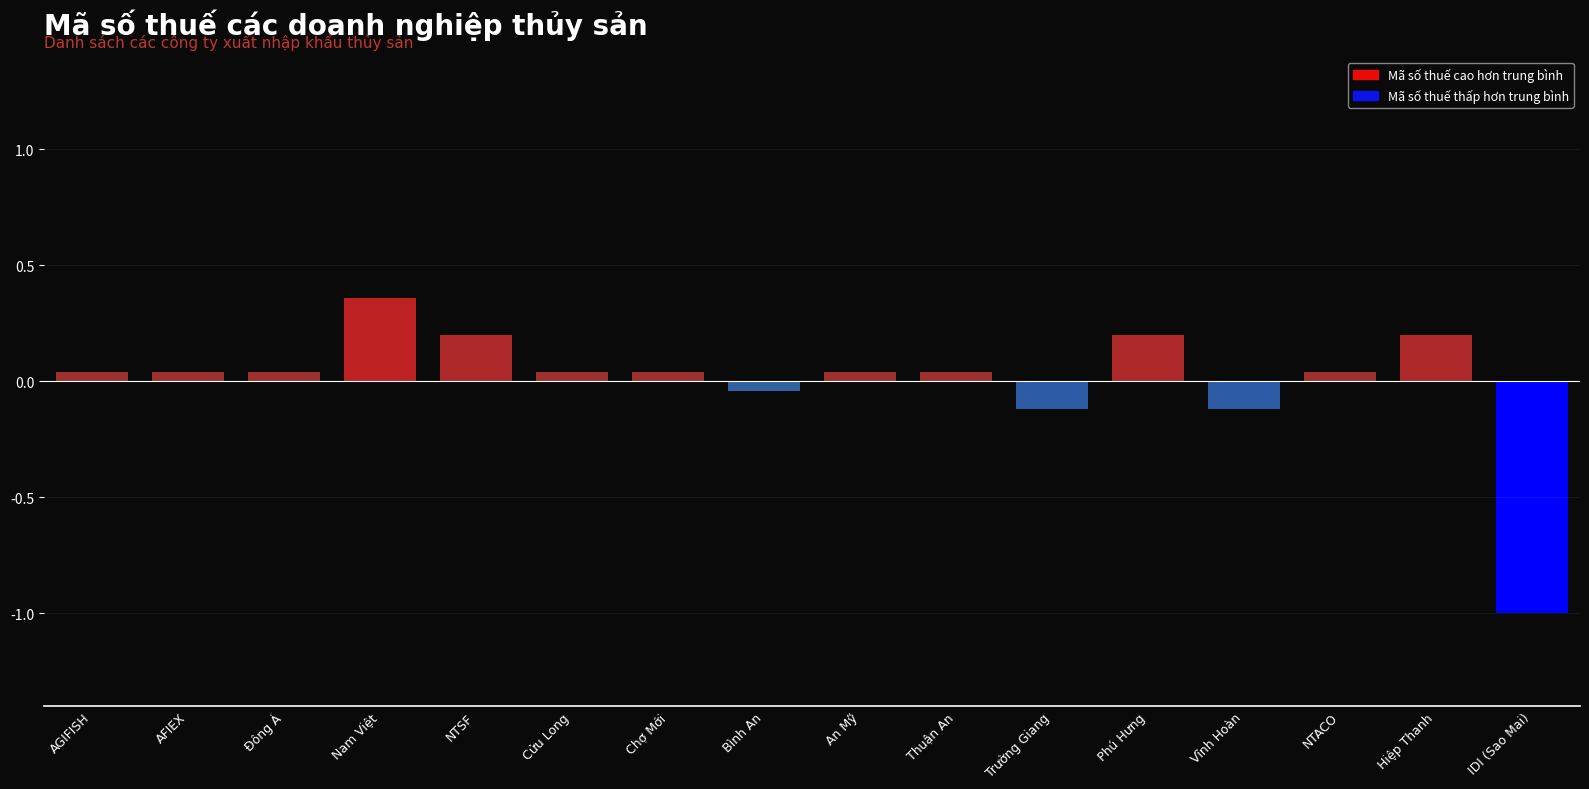

What is the value of the 16th bar from the left?

-1.0